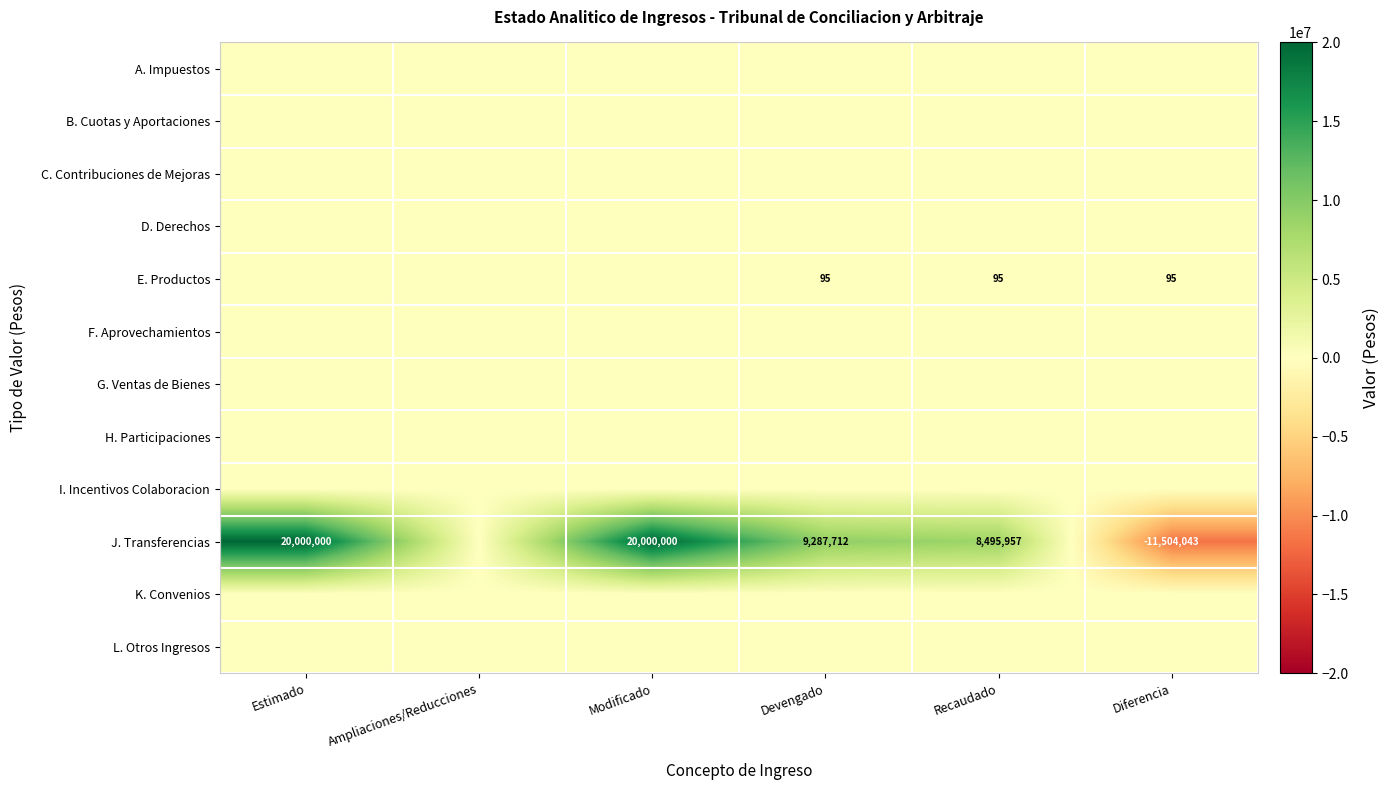

Is it true that J. Transferencias equals -11504043 at Diferencia?

True